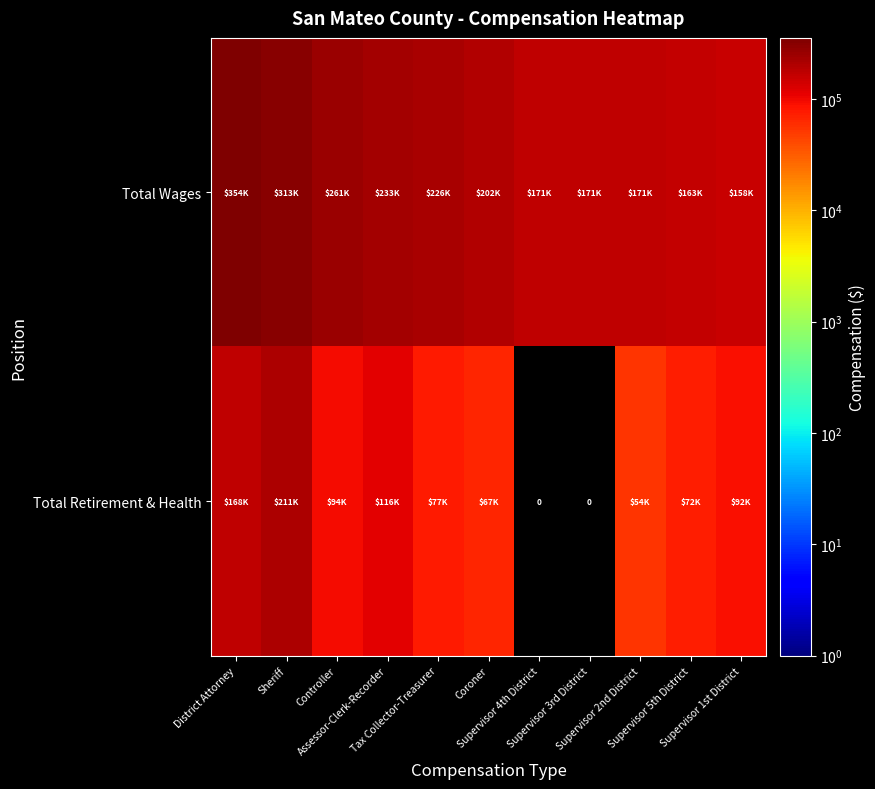

The value of Total Wages at District Attorney is 354324. True or false?

True